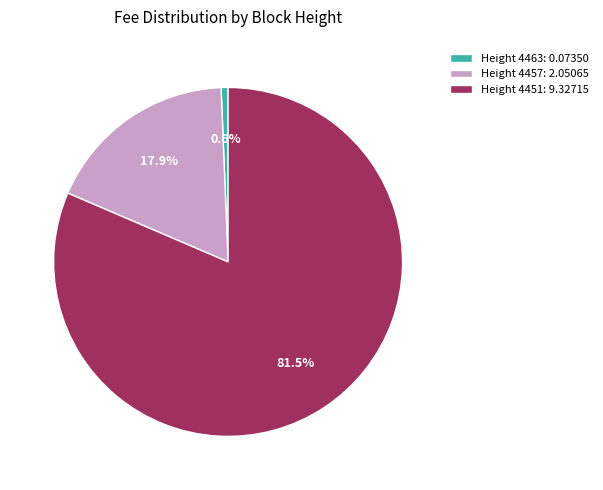

True or false: Height 4463 accounts for 11% of the total.

False